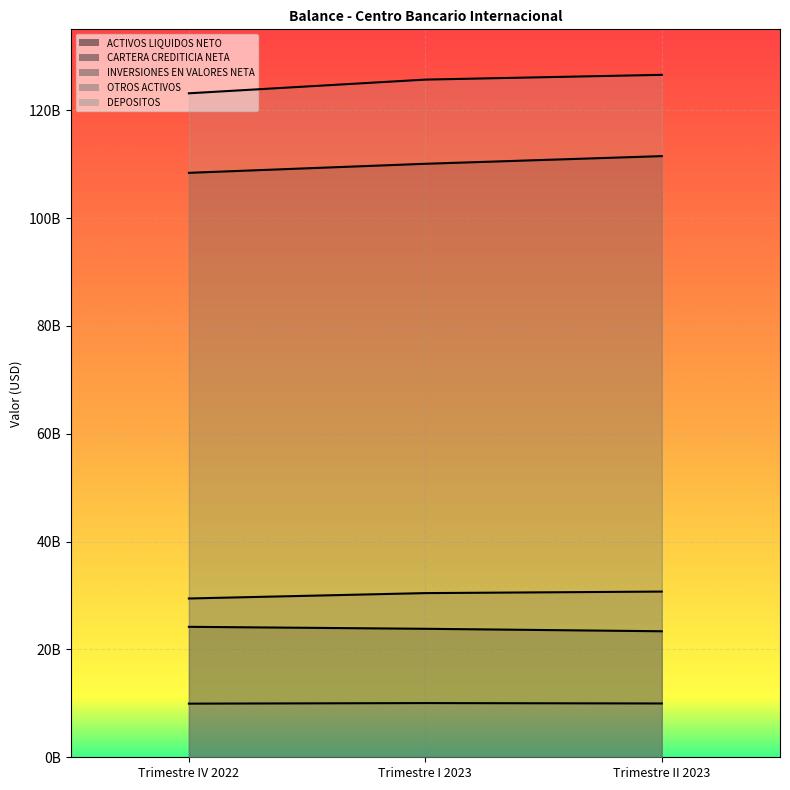

What is the value of the DEPOSITOS point at the 3rd from the left?

126560633674.7